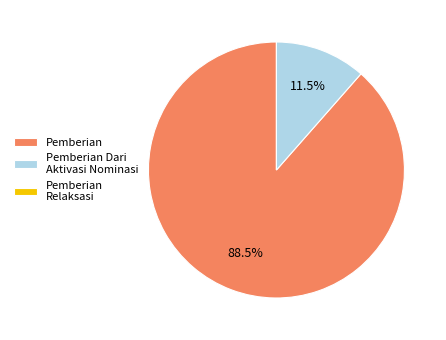

What percentage is NOT represented by Pemberian?

11.5%